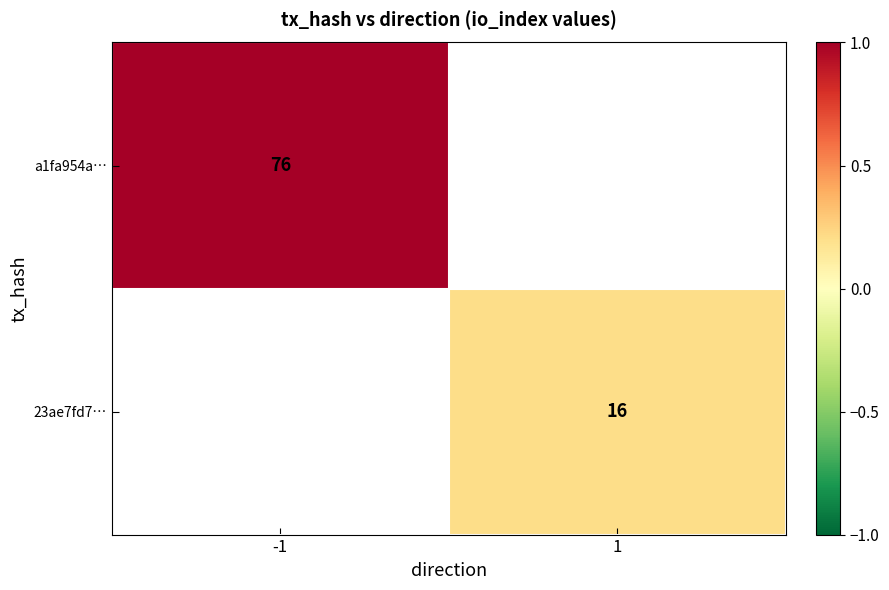

The a1fa954a… series shows 0.4 at -1. True or false?

False